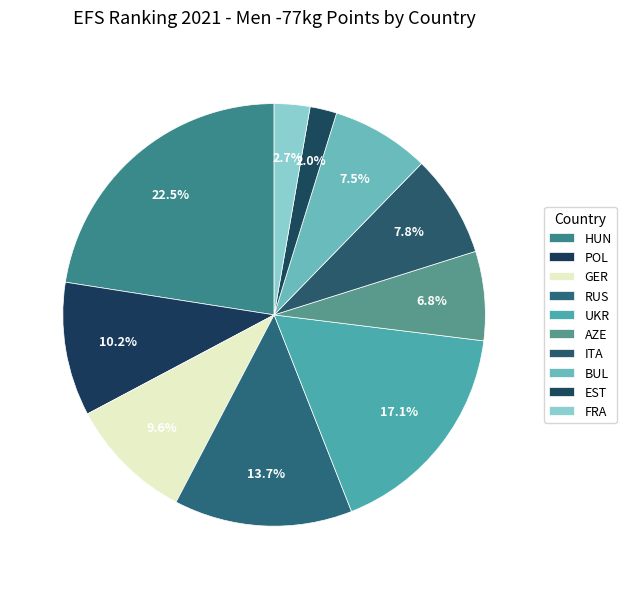

How many slices are in this pie chart?

10